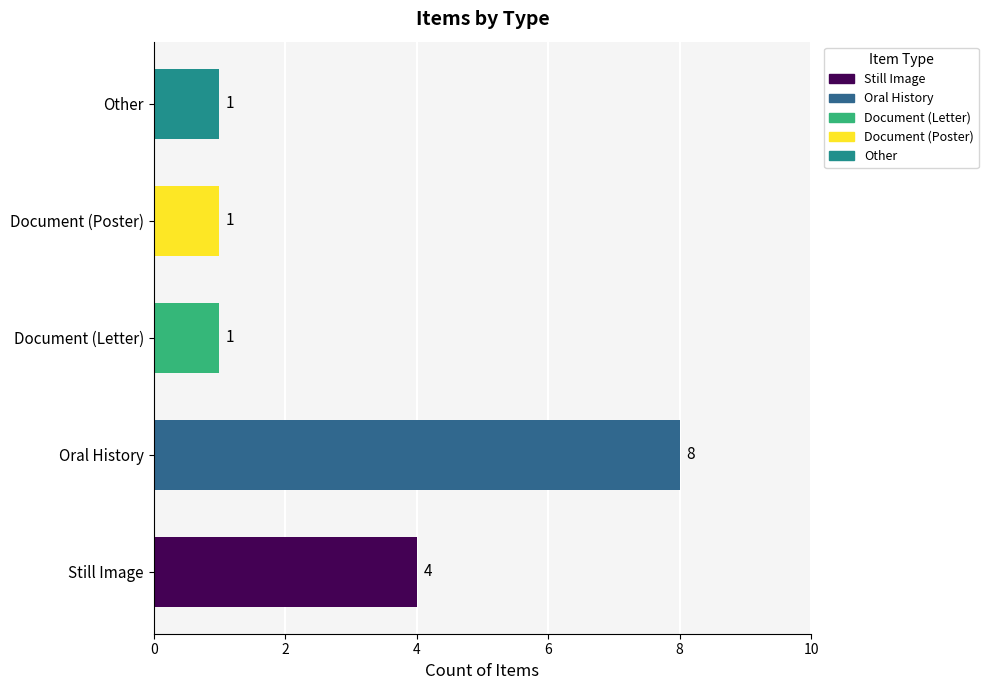

What is the sum of all values?

15